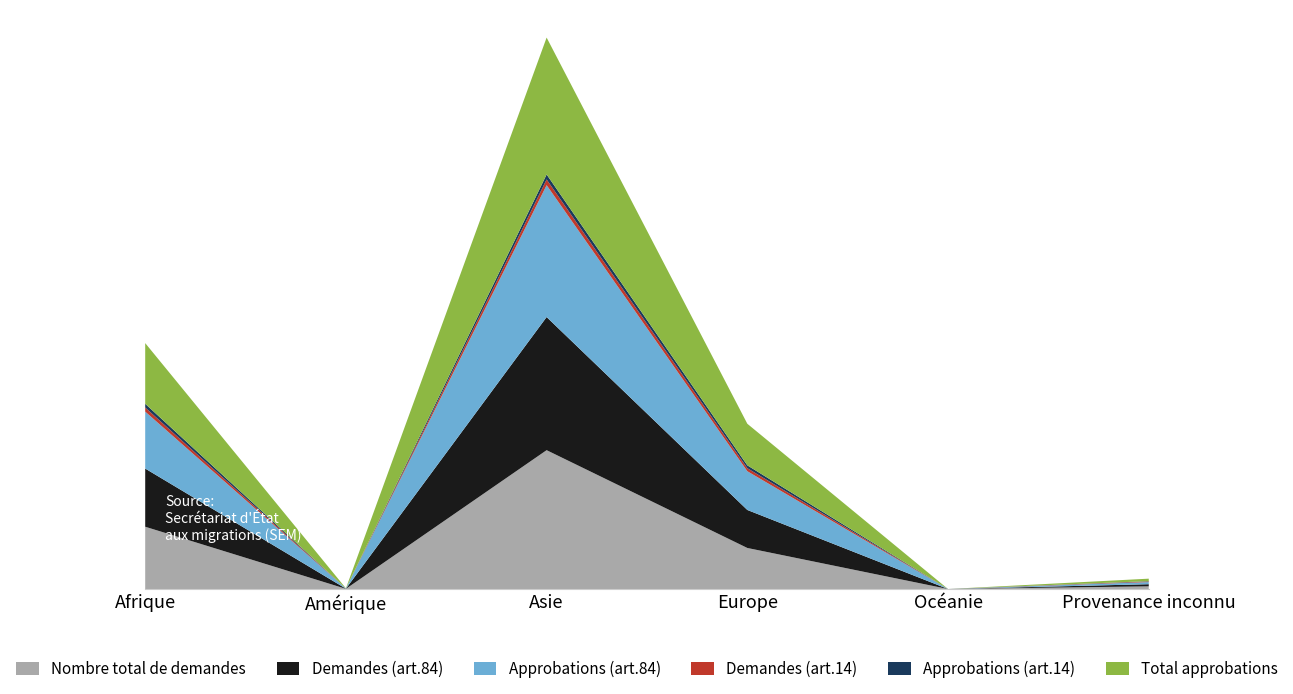

Reading left to right, list all the values displayed in this chart.

Nombre total de demandes: 349	1	778	230	0	15
Demandes (art.84): 326	1	746	213	0	12
Approbations (art.84): 319	1	739	217	0	12
Demandes (art.14): 23	0	32	17	0	3
Approbations (art.14): 21	0	28	16	0	2
Total approbations: 340	1	767	233	0	14